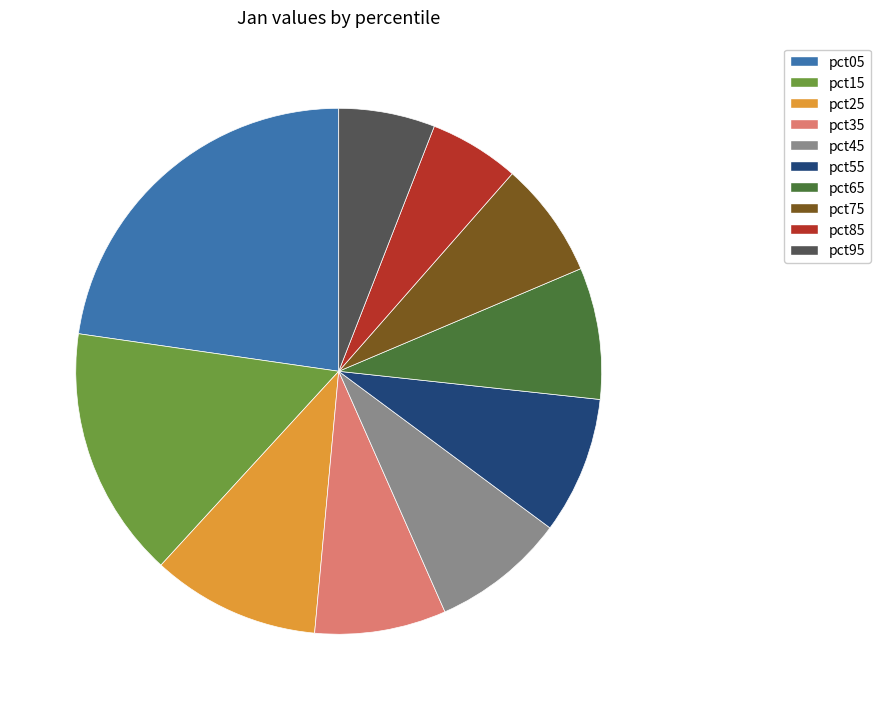

Is the sum of pct75 and pct05 greater than half?

No